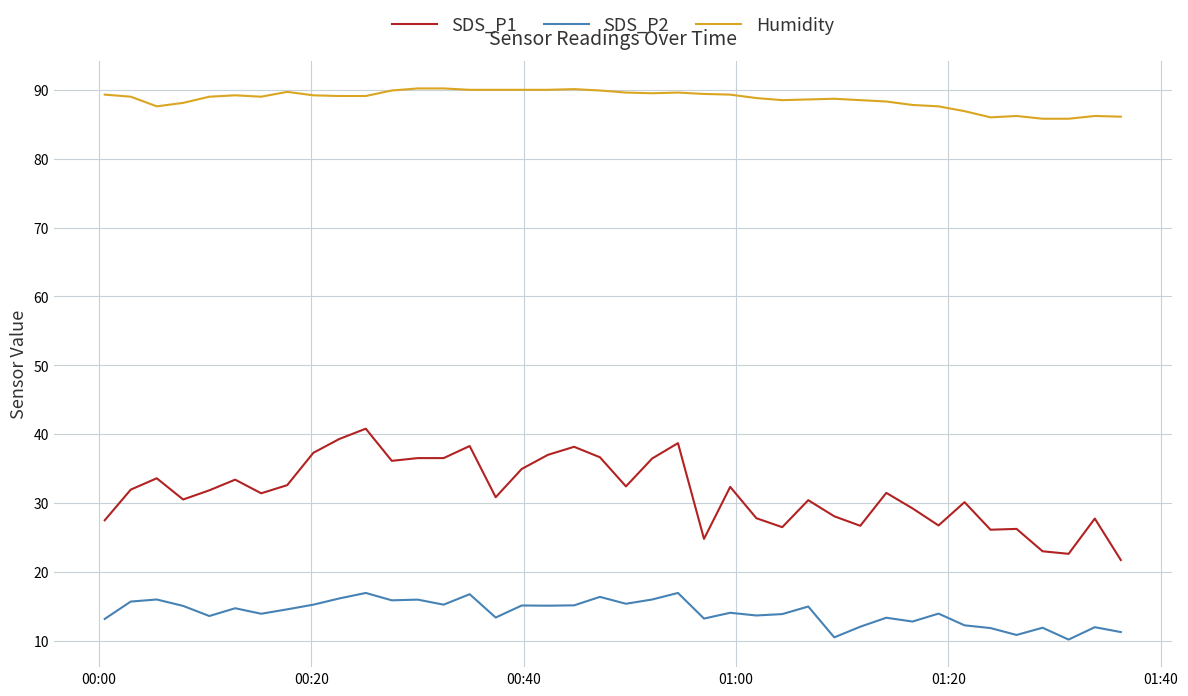

True or false: SDS_P2 and SDS_P1 cross at least once.

False